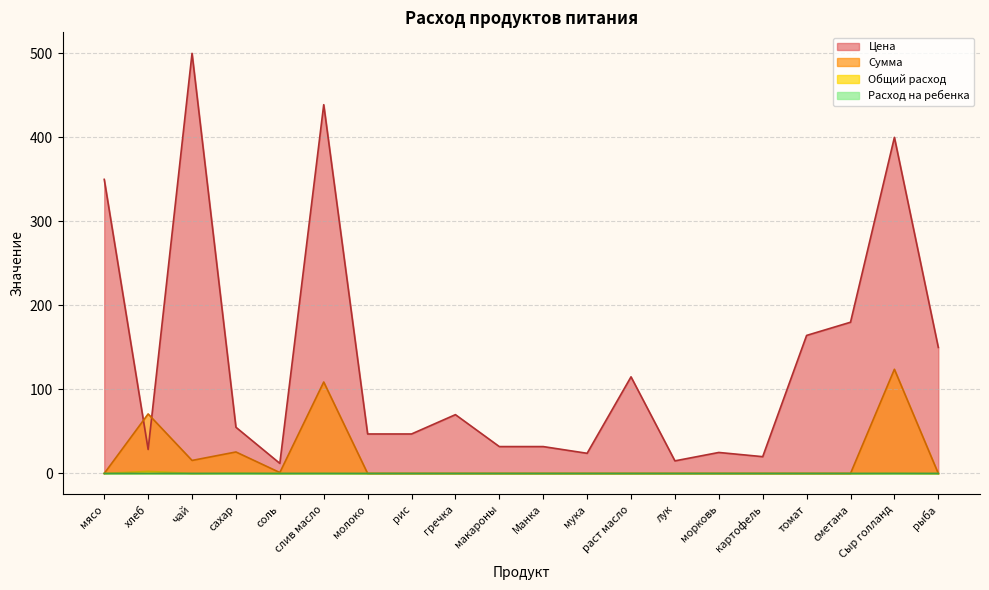

At which category does the chart reach its minimum across all series?

мясо